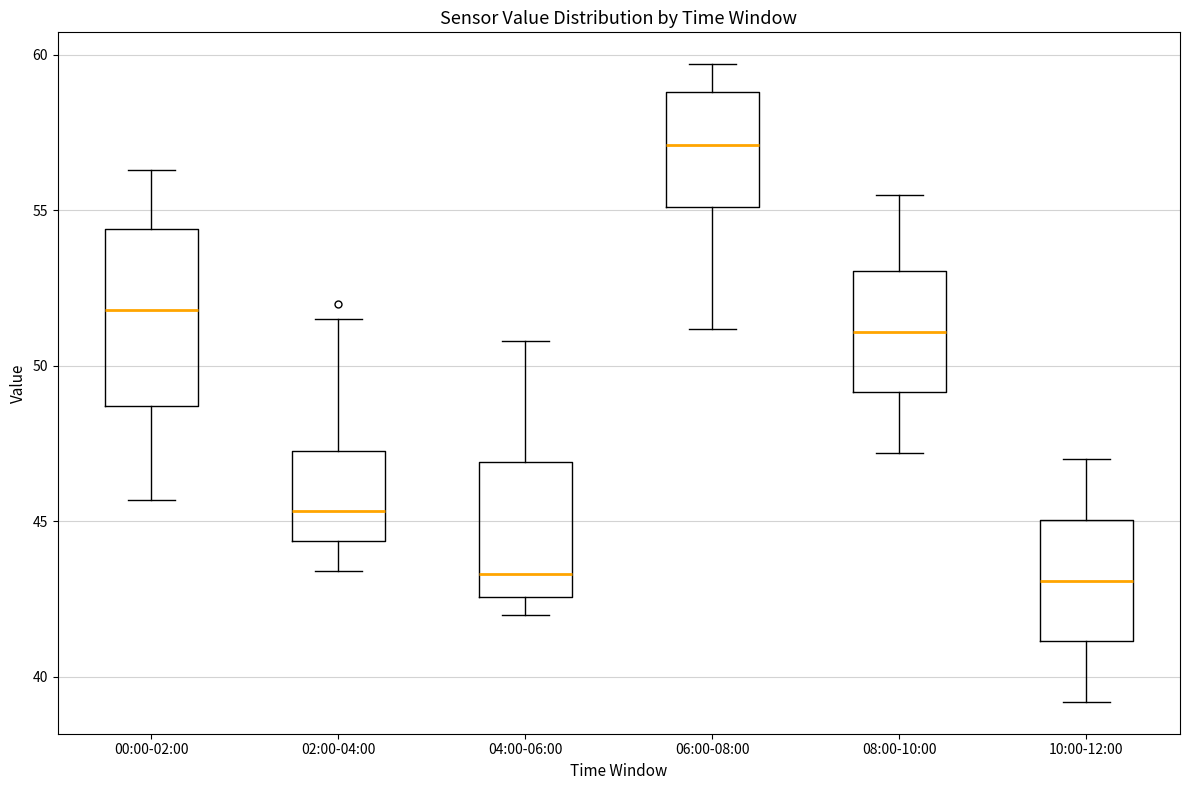

Comparing the boxes themselves (not the whiskers), which one is the tallest?

00:00-02:00